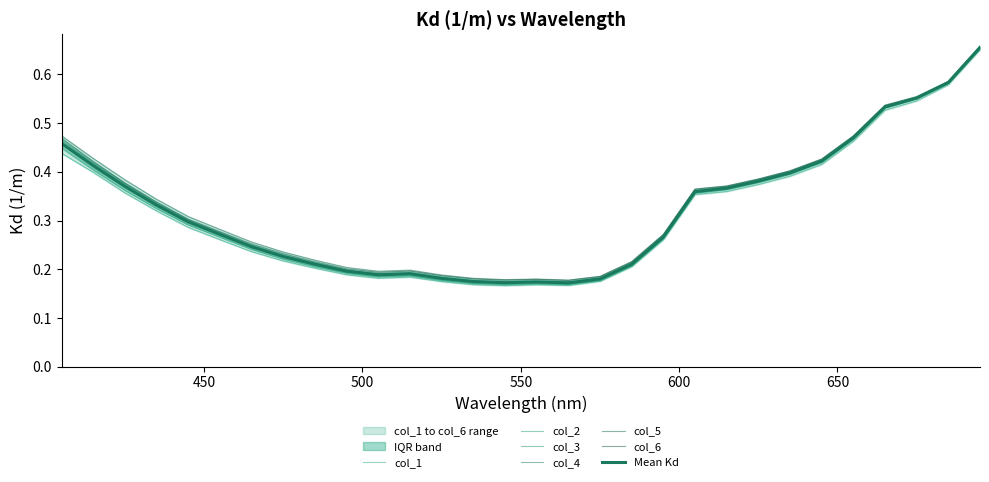

Where is col_4 nearest to the value 0?

565